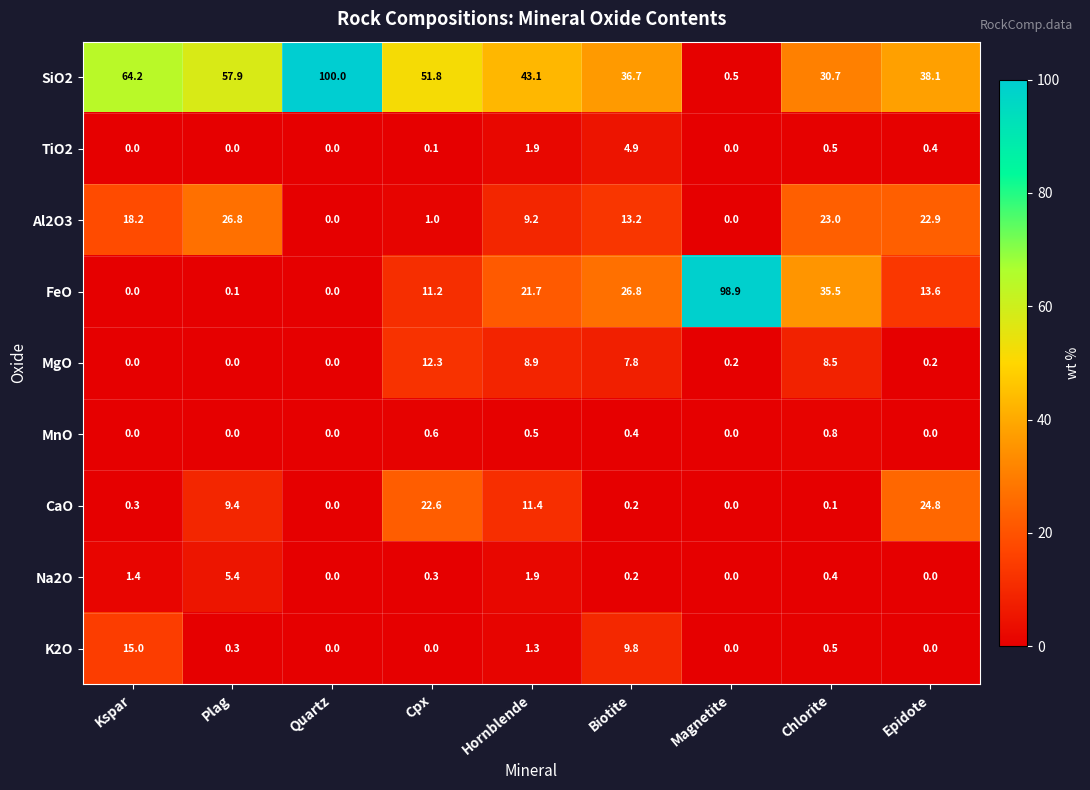

What is the average value of the SiO2 series?

47.0